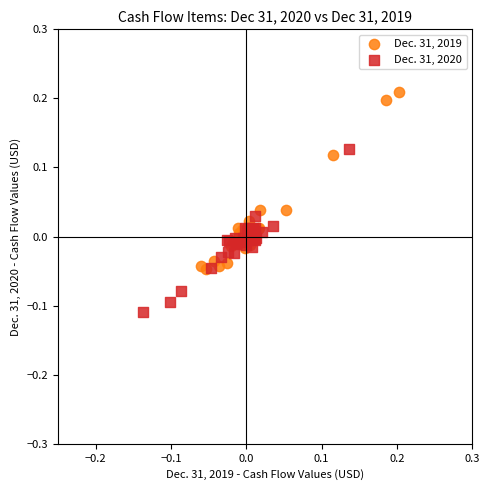

Which series contains the highest Y value?

Dec. 31, 2019